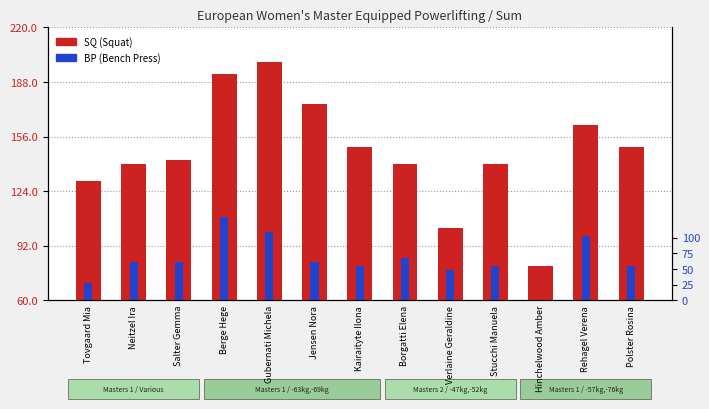

What is the sum of all BP values?

1076.5